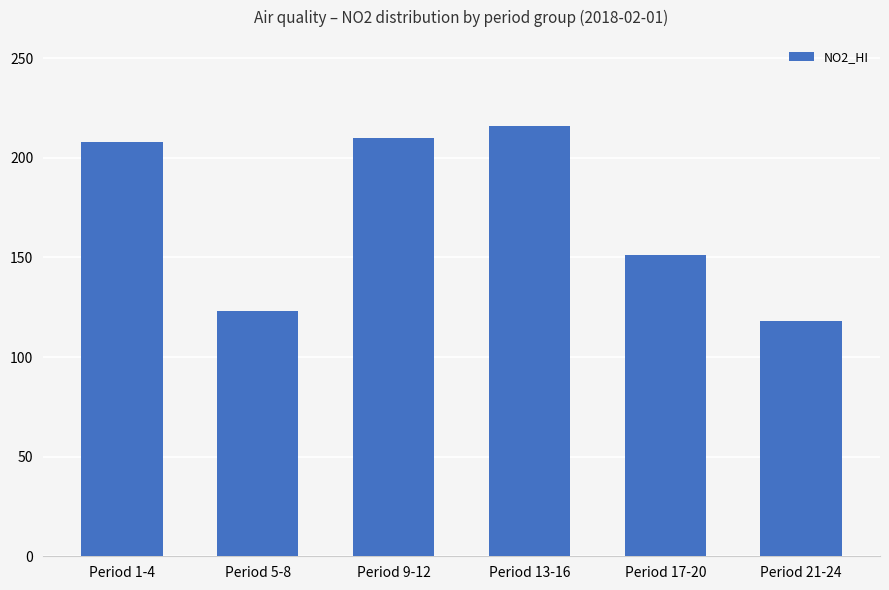

Where is the data nearest to the value 167?

Period 17-20